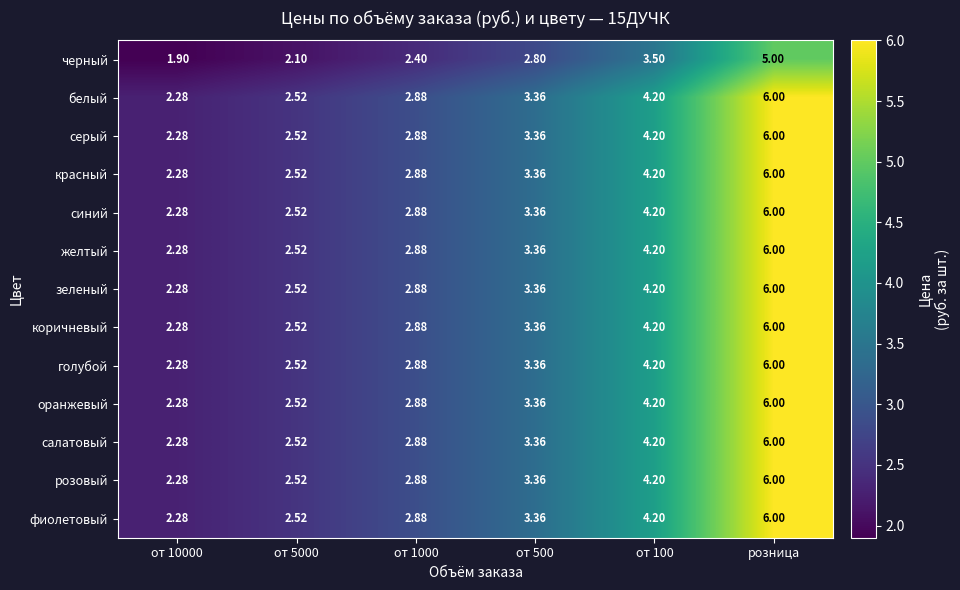

How many values in the белый series are below 3?

3